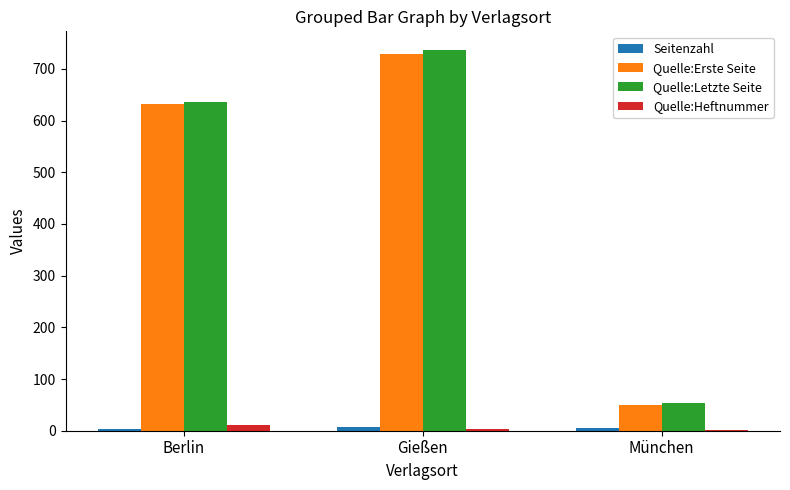

The value of Quelle:Erste Seite at Berlin is 1041. True or false?

False